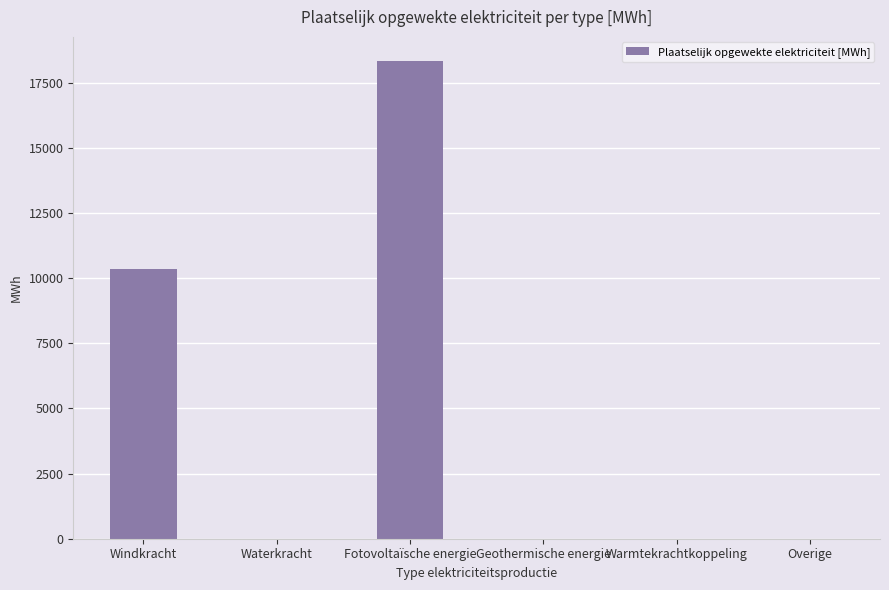

What value does the data have at Fotovoltaïsche energie?

18340.9